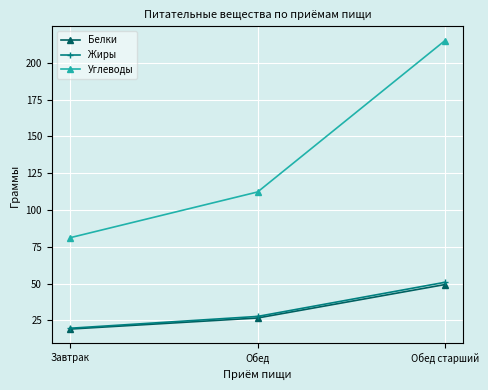

What is the total value across all series at Обед старший?

315.3